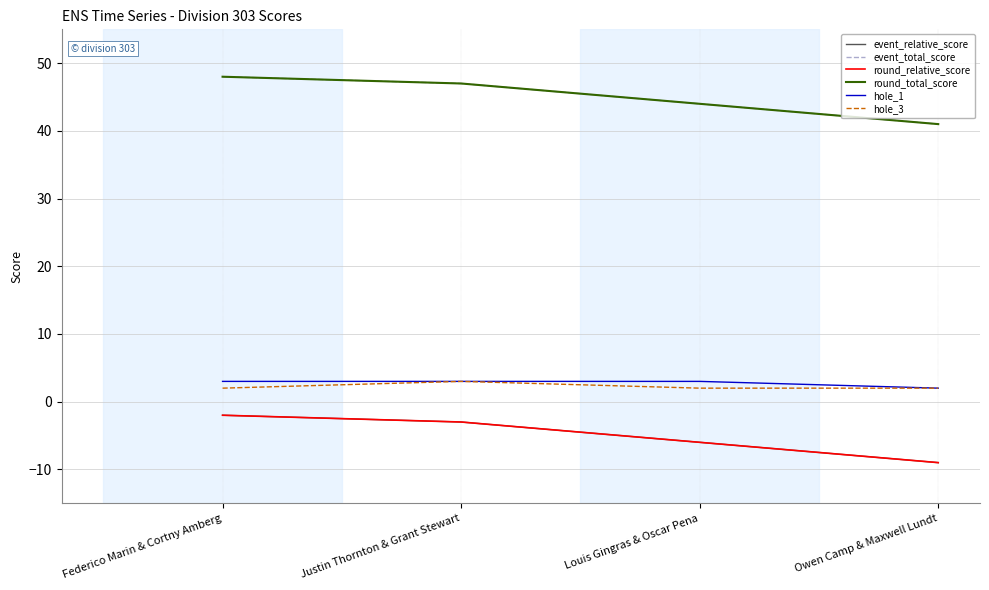

What is the difference between the highest and lowest values at Louis Gingras & Oscar Pena?

50